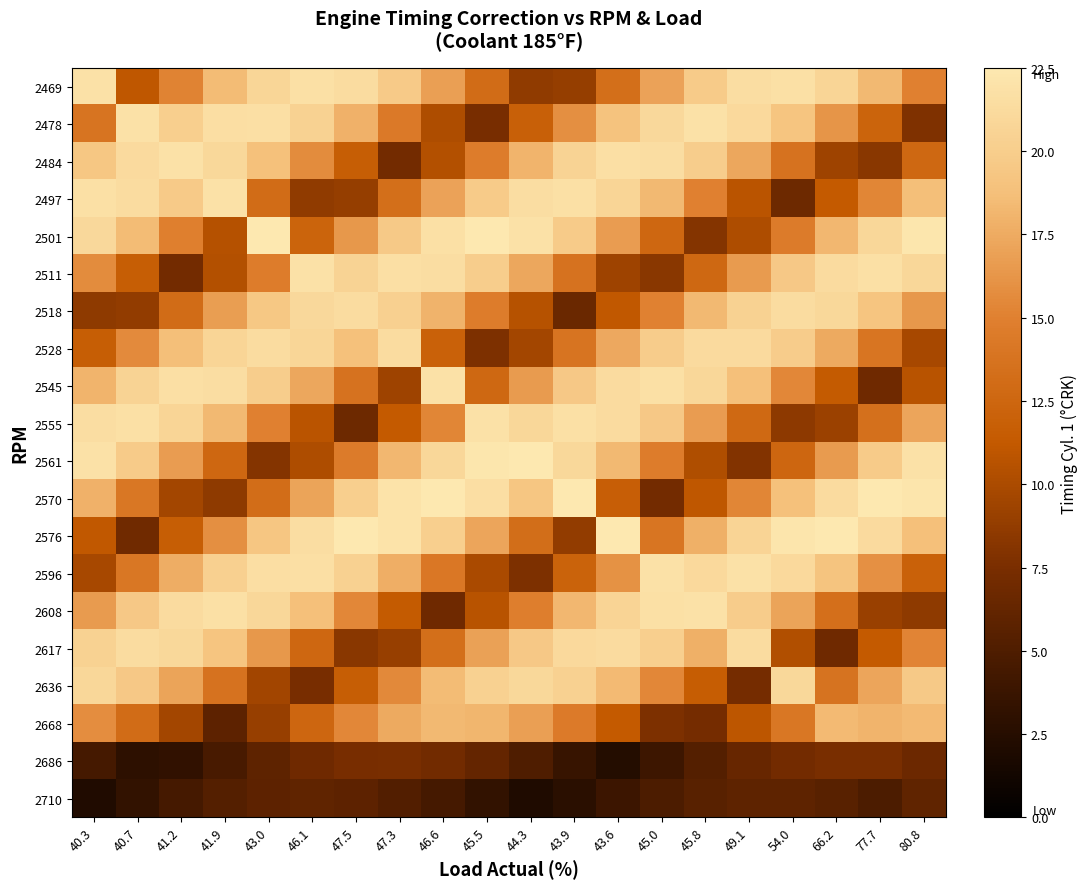

What is the total value across all series at 47.3?

304.3